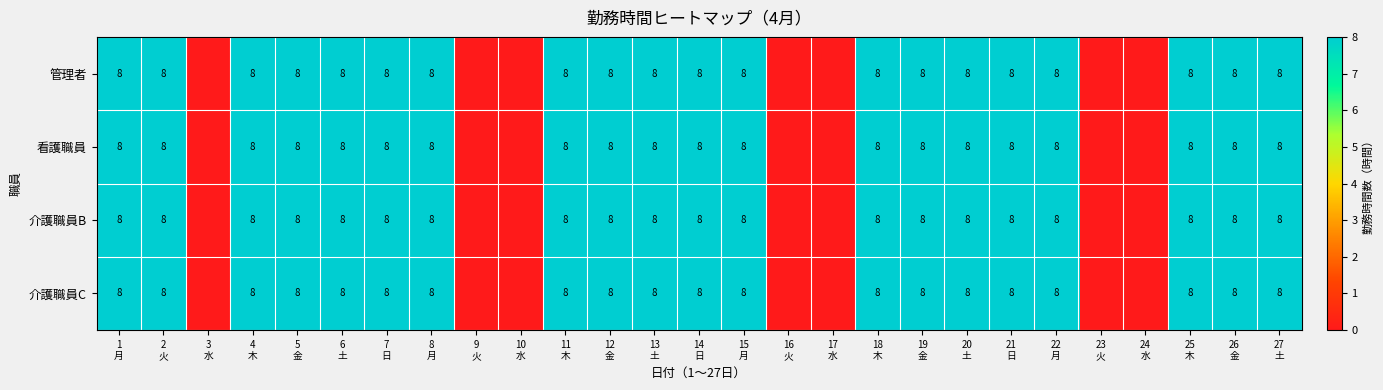

The 管理者 series shows 8 at 8 月. True or false?

True